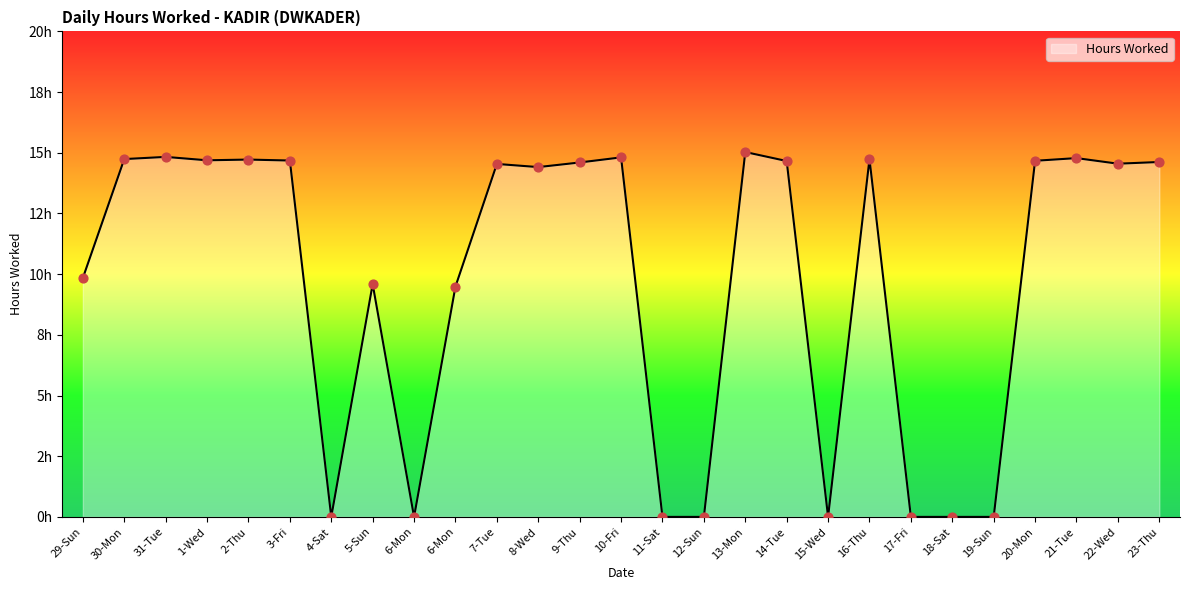

Which has a higher value, 5-Sun or 21-Tue?

21-Tue